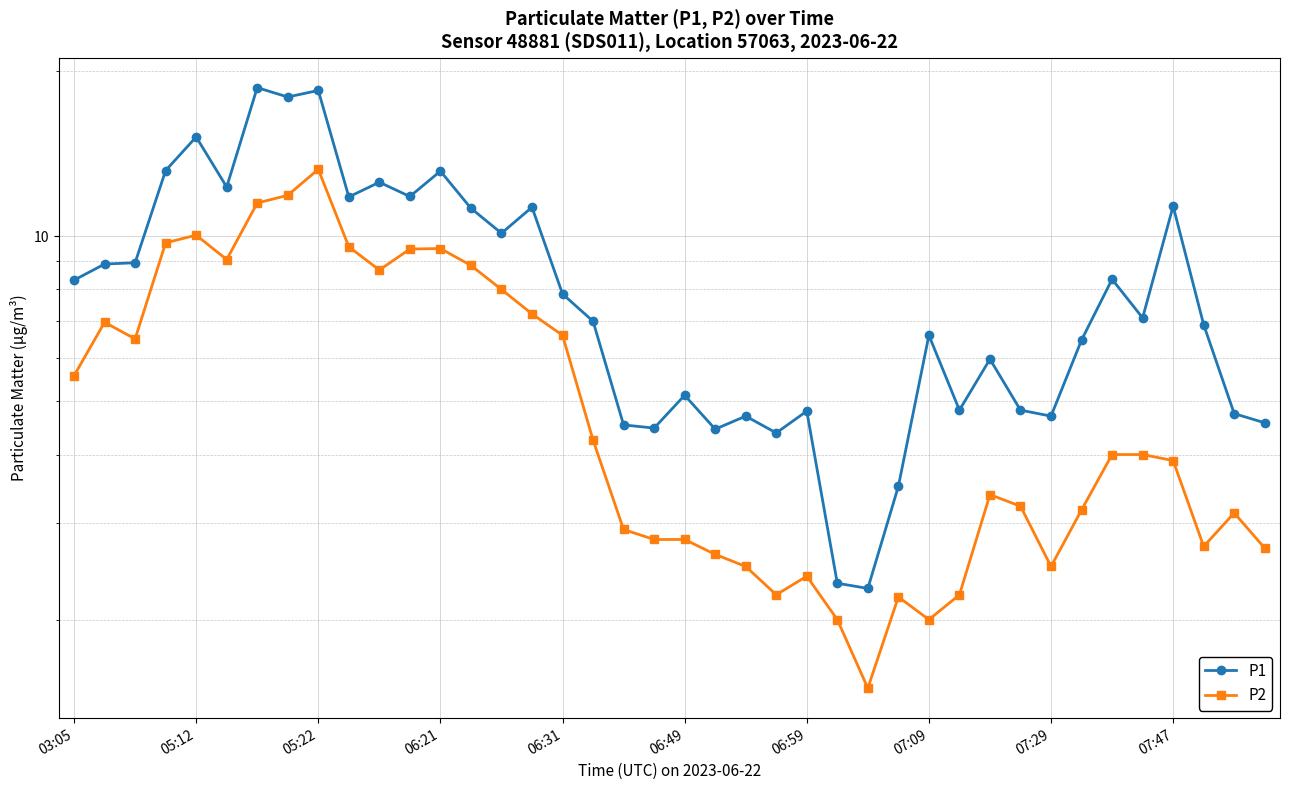

Is this an area chart (filled region under the line)?

No